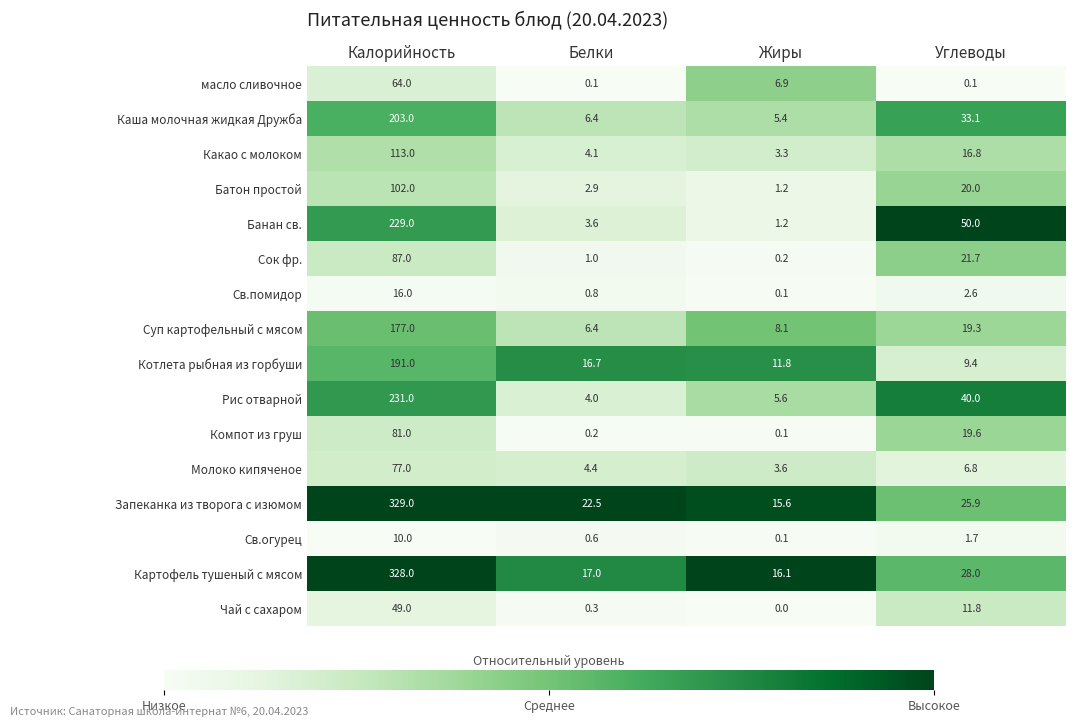

What is the difference between the highest and lowest values at Углеводы?

49.9